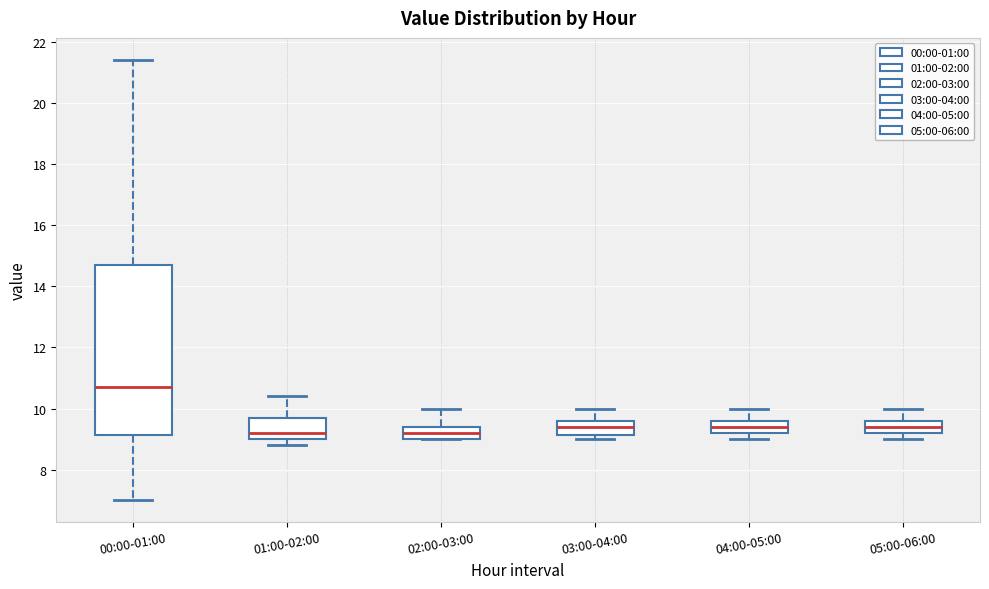

Reading left to right, read every box against the y-axis: the position of its median line, the range the box covers, and the ends of its whiskers. The values are not printed on the chart, so give them approximately, as read against the axis.

00:00-01:00: median 10.8, box 9.2 to 14.8, whiskers 7.0 to 21.4
01:00-02:00: median 9.2, box 9.0 to 9.8, whiskers 8.8 to 10.4
02:00-03:00: median 9.2, box 9.0 to 9.4, whiskers 9.0 to 10.0
03:00-04:00: median 9.4, box 9.2 to 9.6, whiskers 9.0 to 10.0
04:00-05:00: median 9.4, box 9.2 to 9.6, whiskers 9.0 to 10.0
05:00-06:00: median 9.4, box 9.2 to 9.6, whiskers 9.0 to 10.0